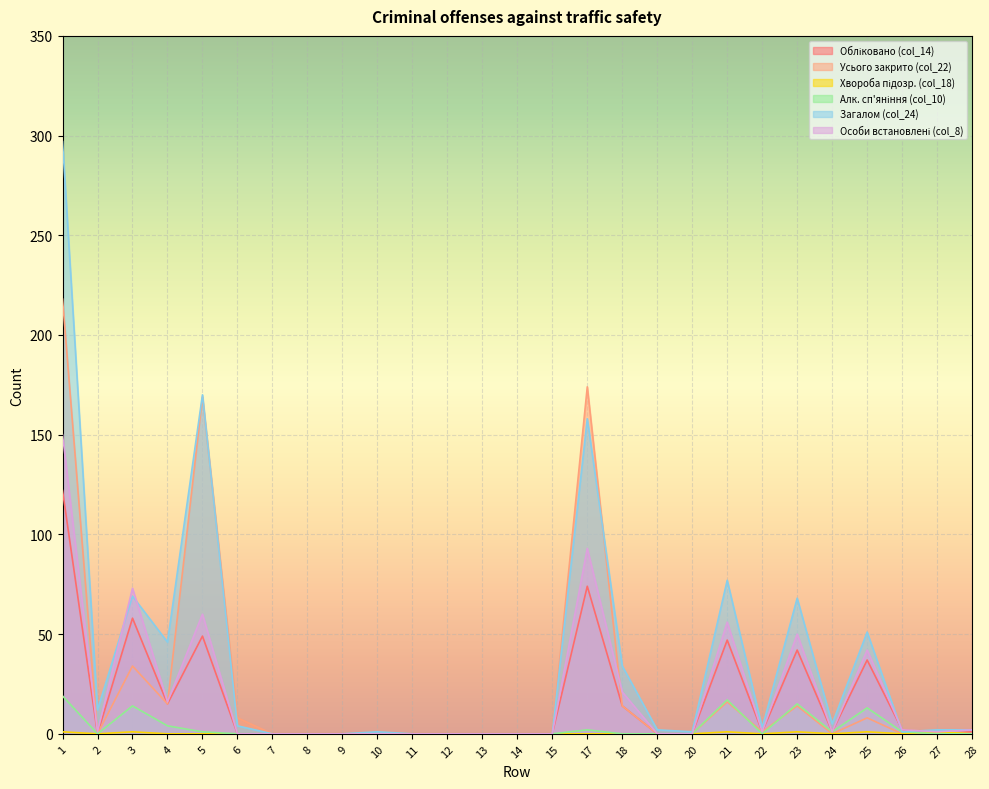

The value of col_22 at 27 is 1. True or false?

True